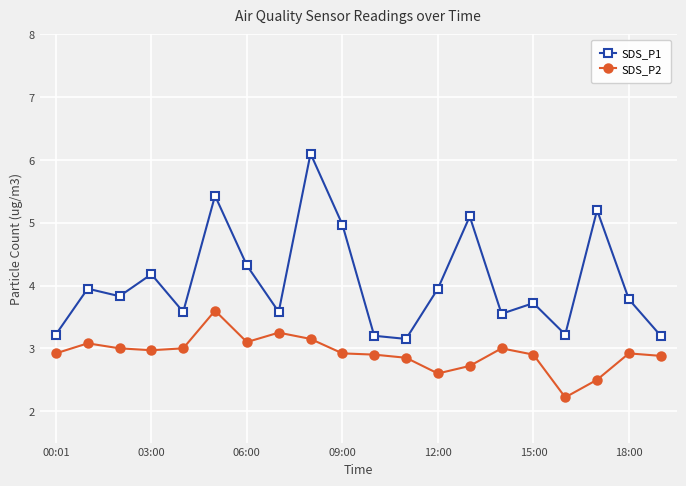

What is the sum of all SDS_P1 values?

81.2